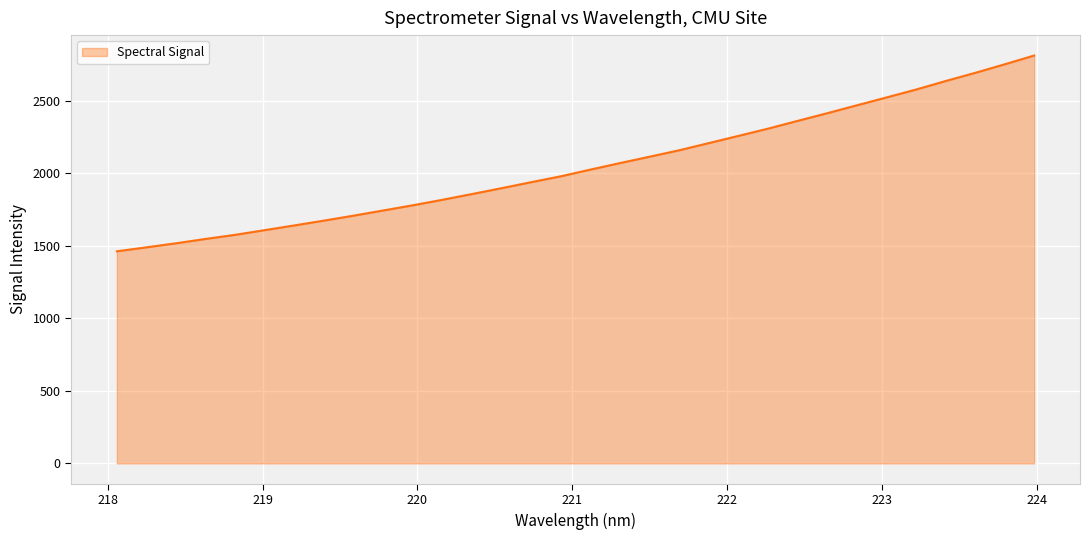

What is the minimum value shown in the chart?

1463.0